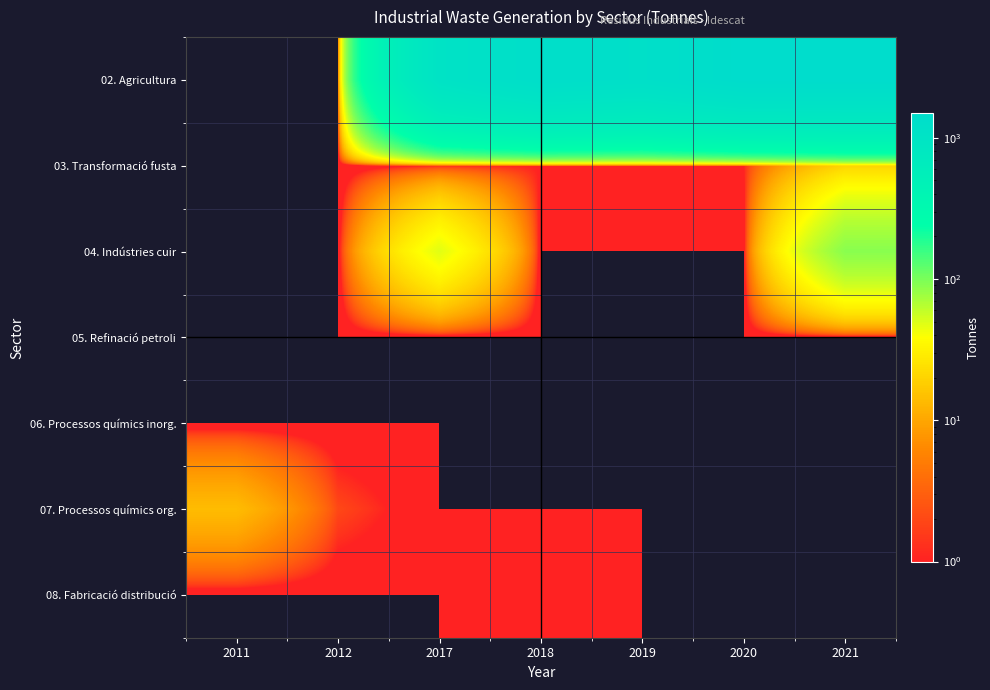

At 2012, list the series in order from smallest to largest.

02. Agricultura, 03. Transformació fusta, 04. Indústries cuir, 05. Refinació petroli, 06. Processos químics inorg., 08. Fabricació distribució, 07. Processos químics org.